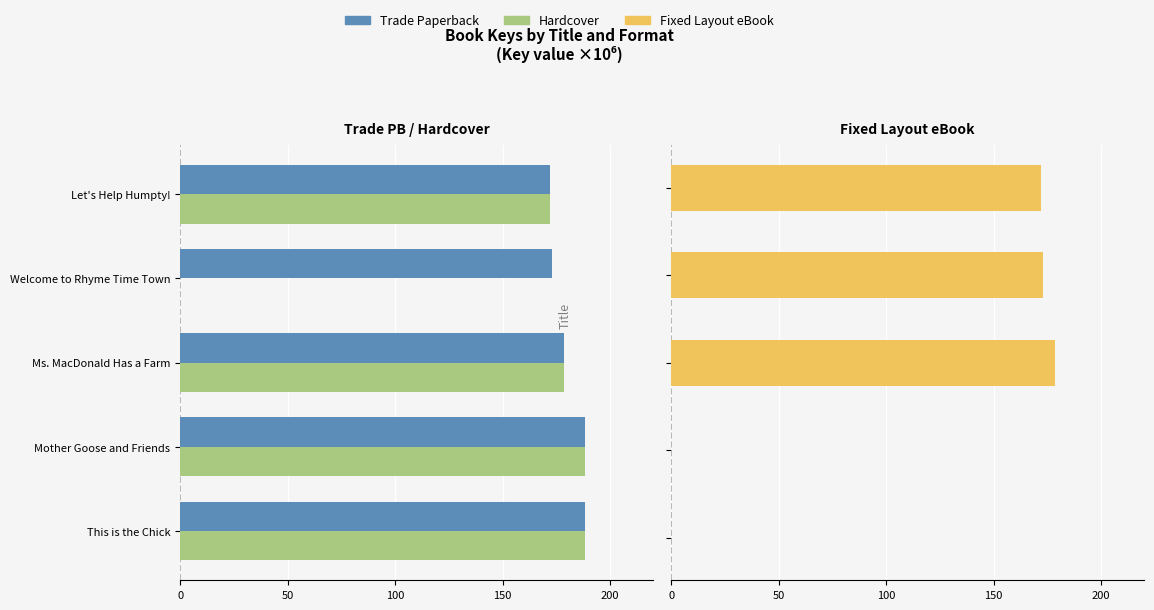

Reading left to right, extract all data points from this chart.

Trade Paperback: -188.5	-188.5	-178.7	-173.0	-172.1
Hardcover: -188.5	-188.5	-178.7	0.0	-172.1
Fixed Layout eBook: 0.0	0.0	178.7	173.0	172.1